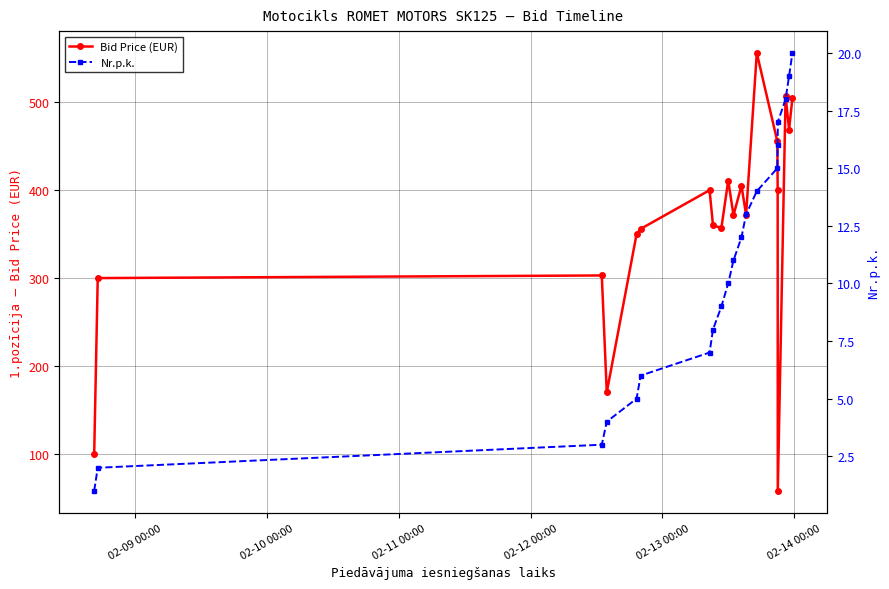

What is the highest value of the Bid Price (EUR) series?

556.1